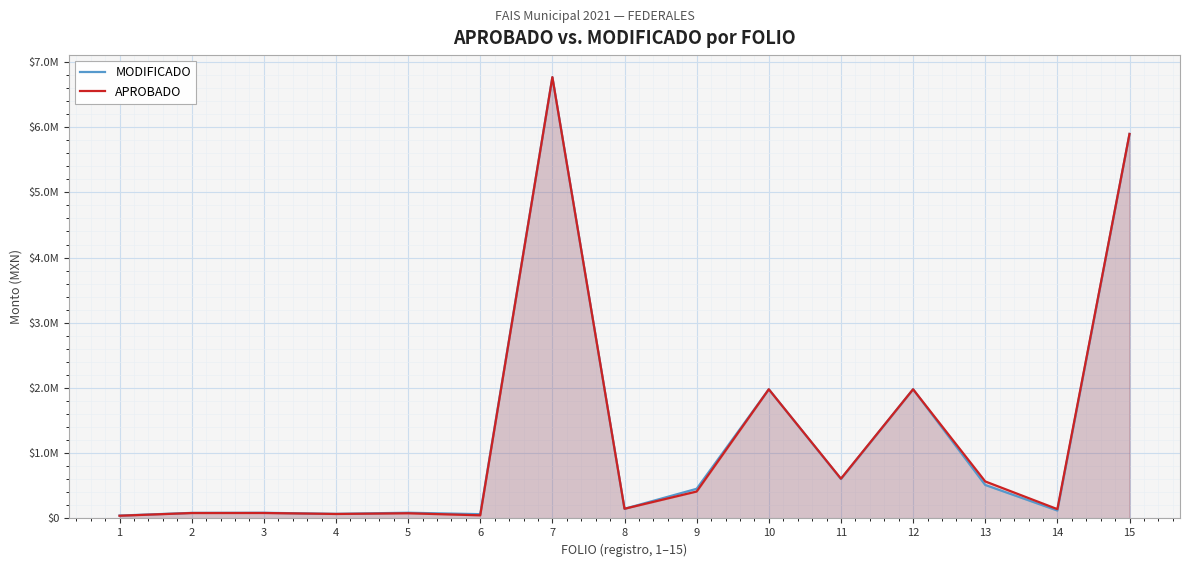

True or false: APROBADO and MODIFICADO cross at least once.

True